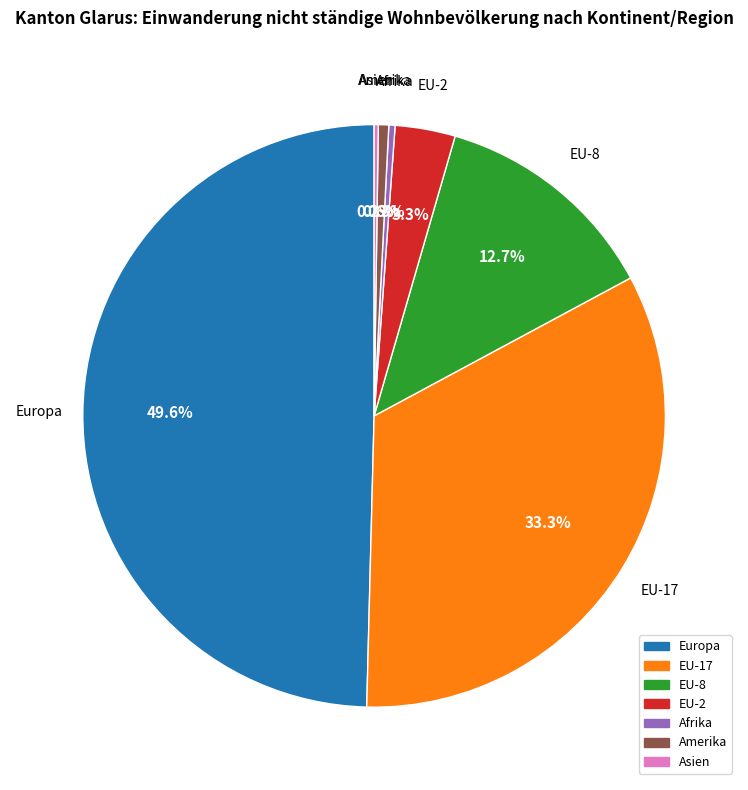

To the nearest percent, what percentage of the pie is EU-2?

3%